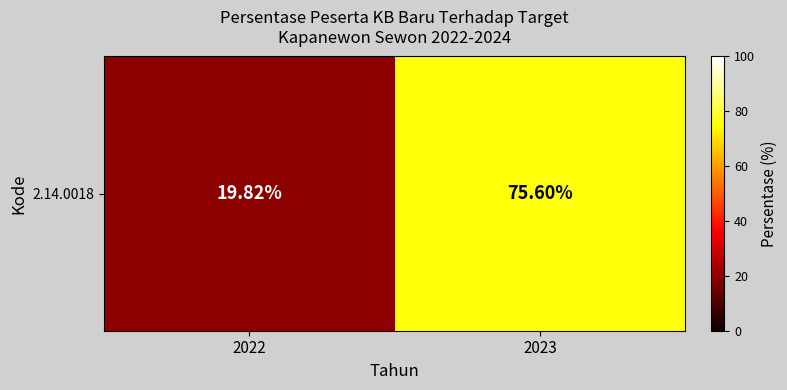

Is it true that the value at 2022 is 6.3?

False